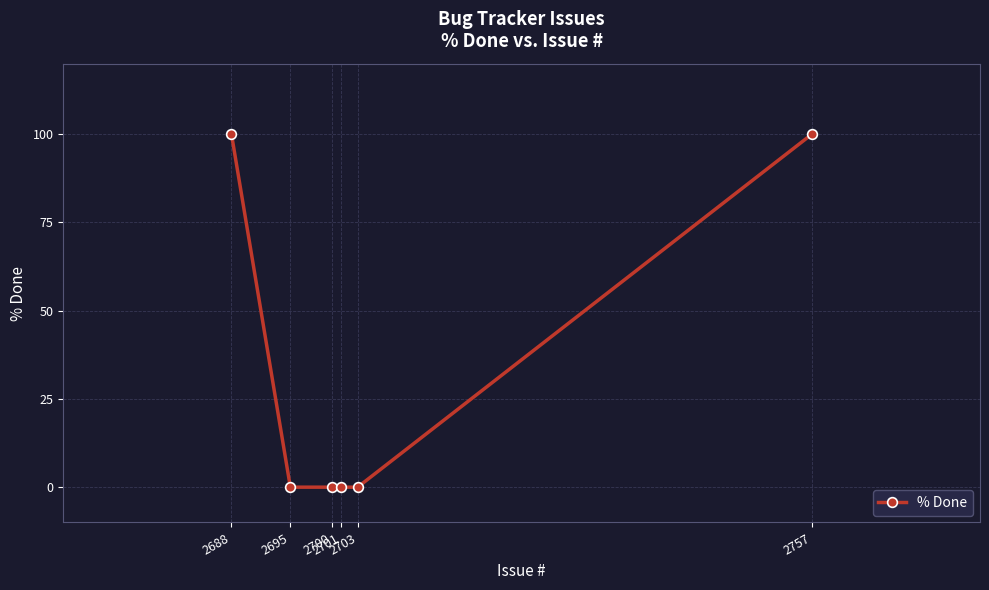

What is the change in value from 2701 to 2757?

+100